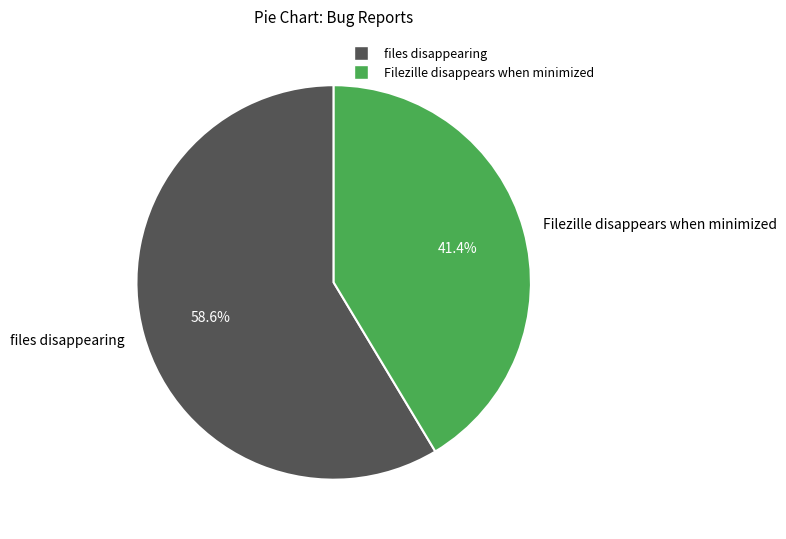

What is the majority slice?

files disappearing